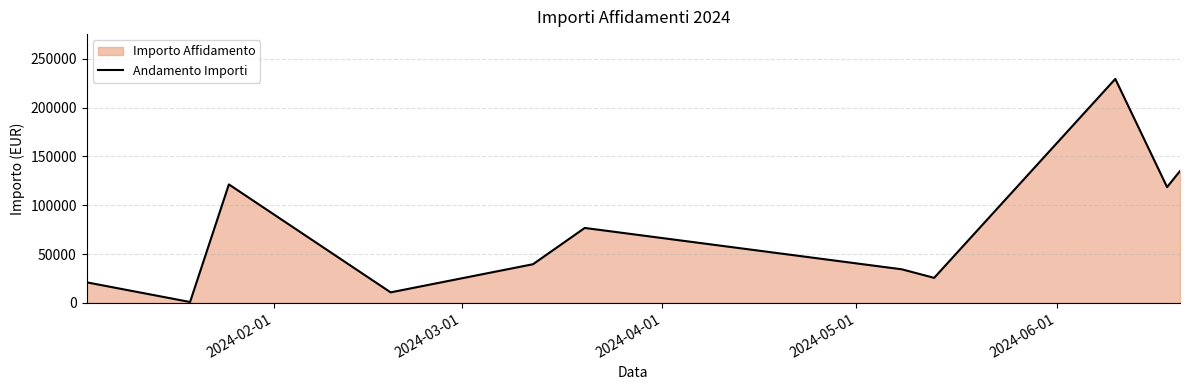

What is the greatest value displayed?

229312.5